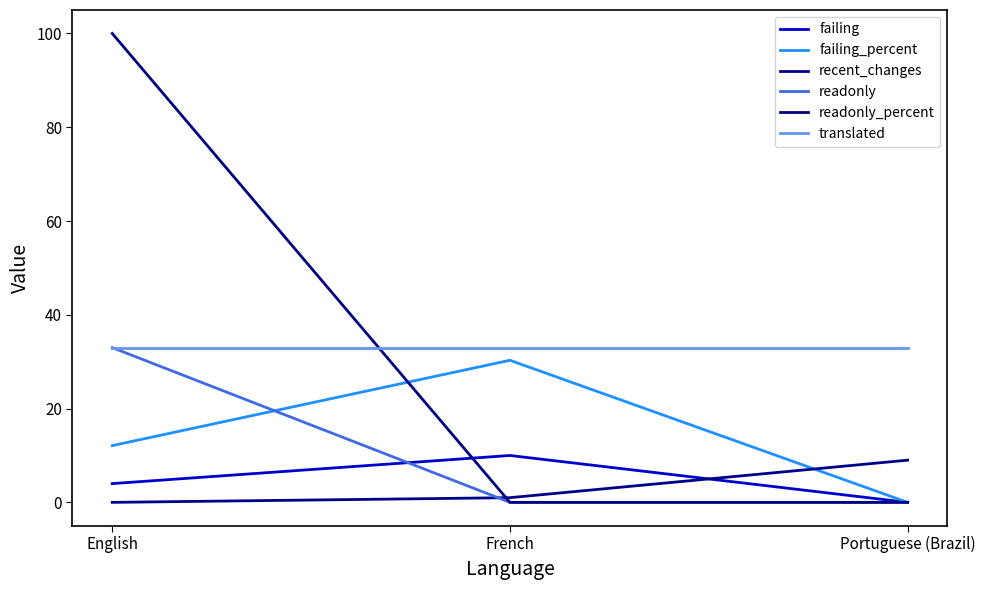

Which series has the widest spread of values?

readonly_percent